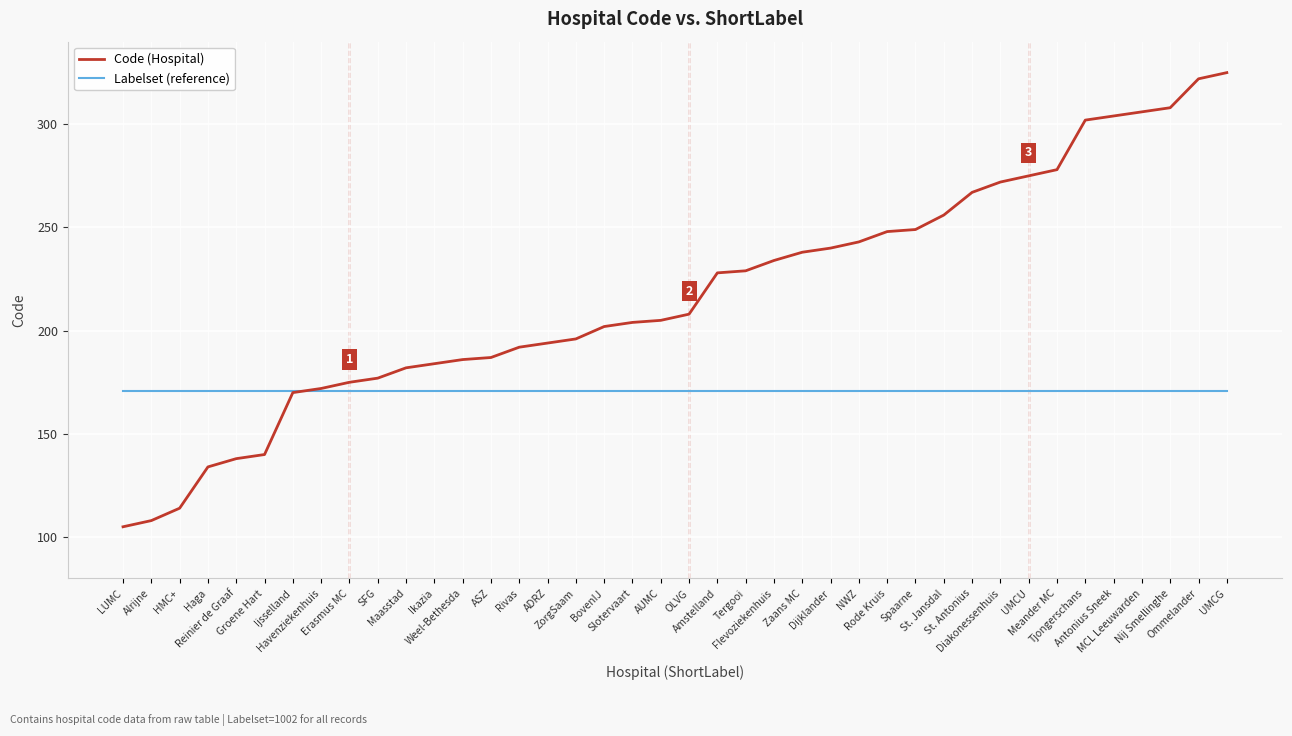

Is the value of Labelset (reference) at Weel-Bethesda greater than the value of Code (Hospital) at Erasmus MC?

No